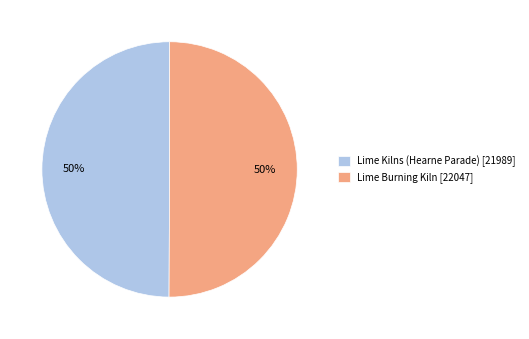

Is it true that Lime Kilns (Hearne Parade) [21989] is 42% of the pie?

False